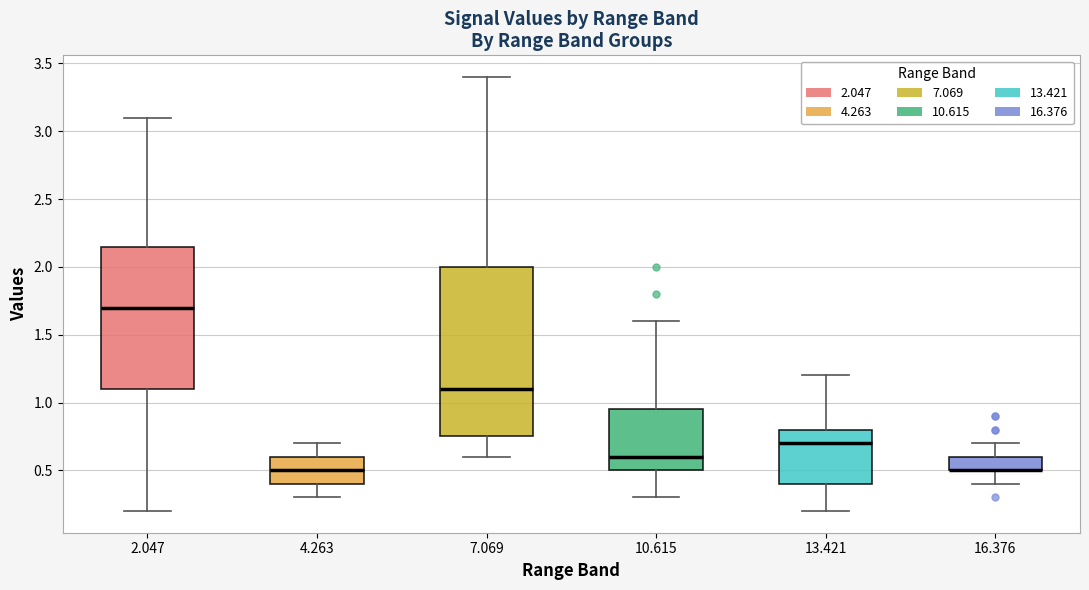

Which box is the tallest, from its lower edge to its upper edge?

7.069